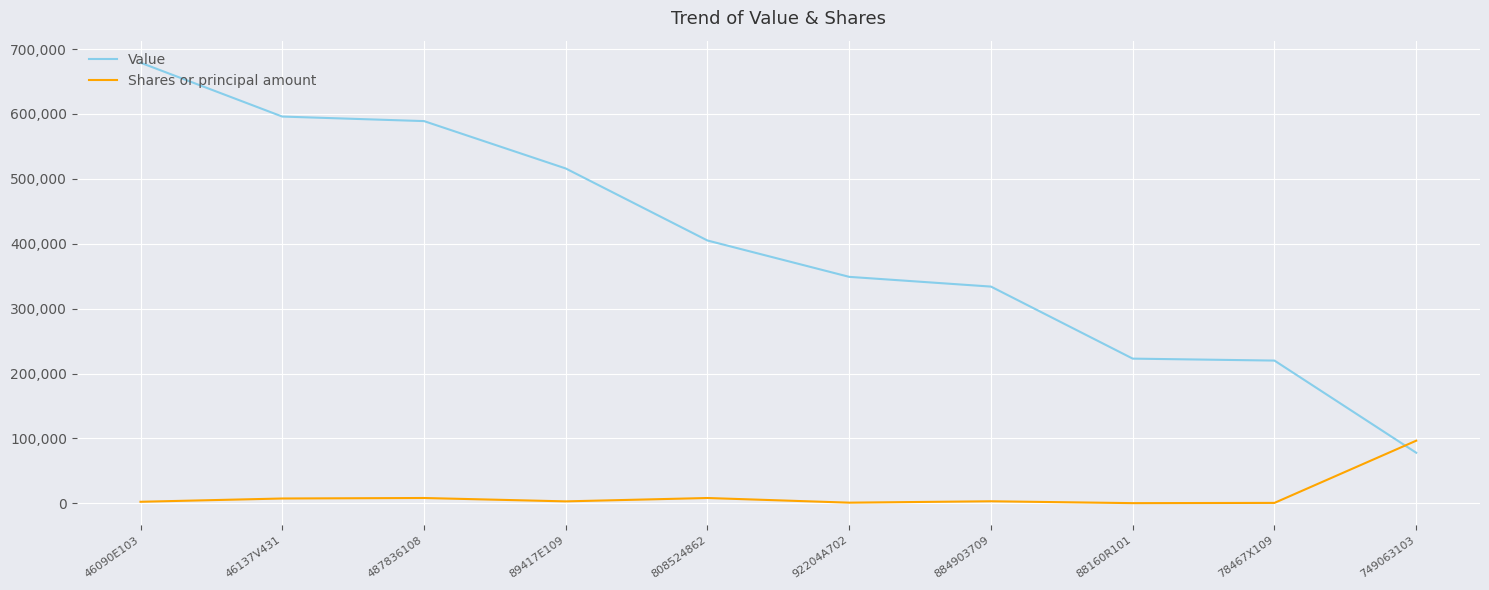

Between which two adjacent categories do Value and Shares or principal amount first intersect?

78467X109 and 749063103